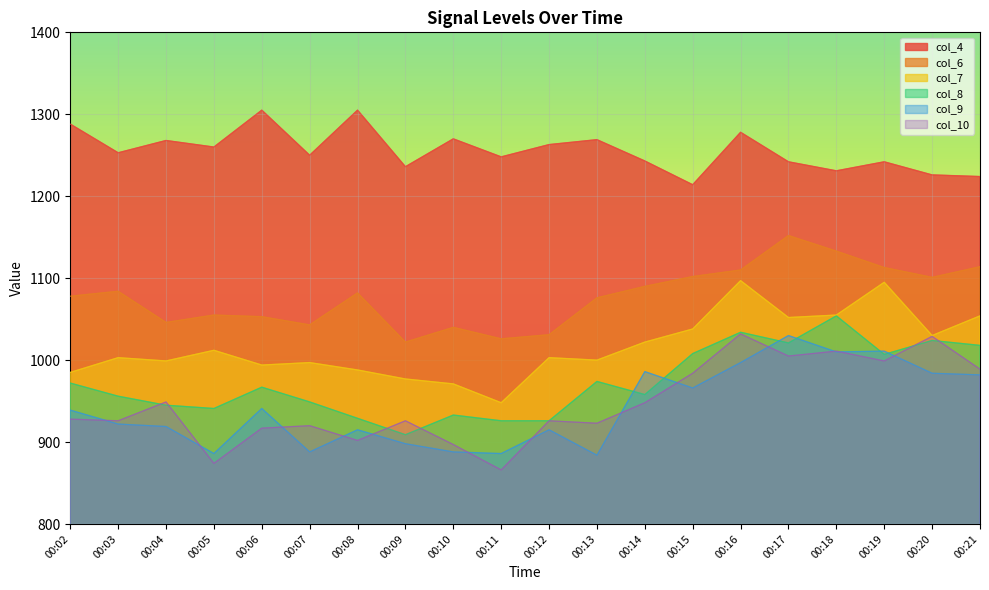

True or false: col_7 and col_6 cross at least once.

False